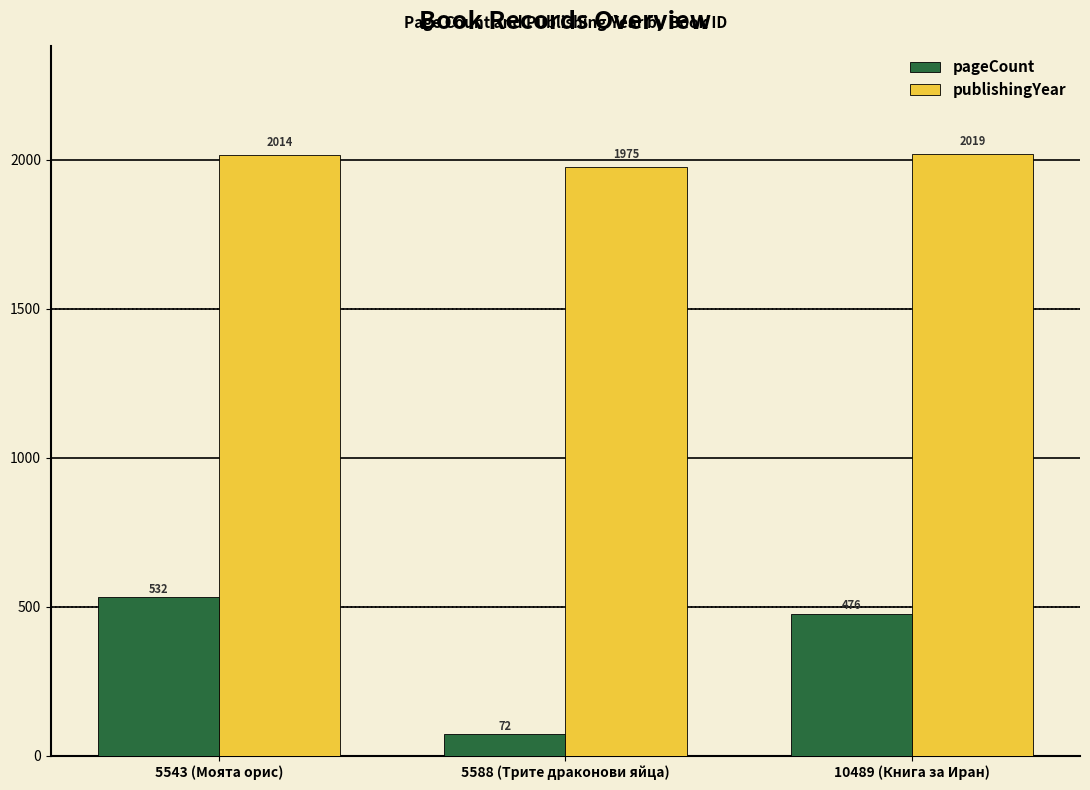

Is the value of pageCount at 5543 (Моята орис) greater than the value of publishingYear at 5543 (Моята орис)?

No